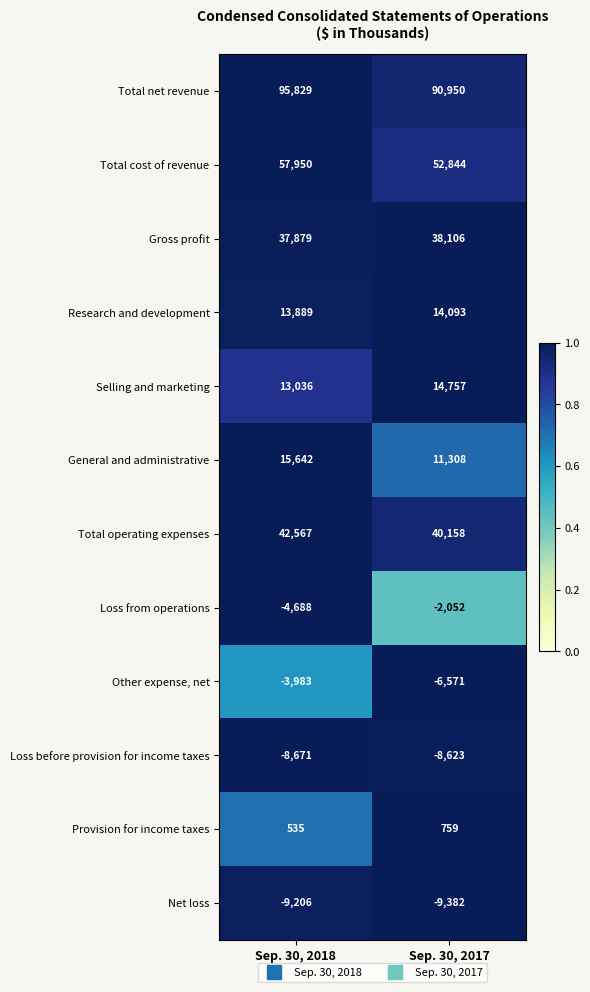

The value of Net loss at Sep. 30, 2017 is -9382. True or false?

True